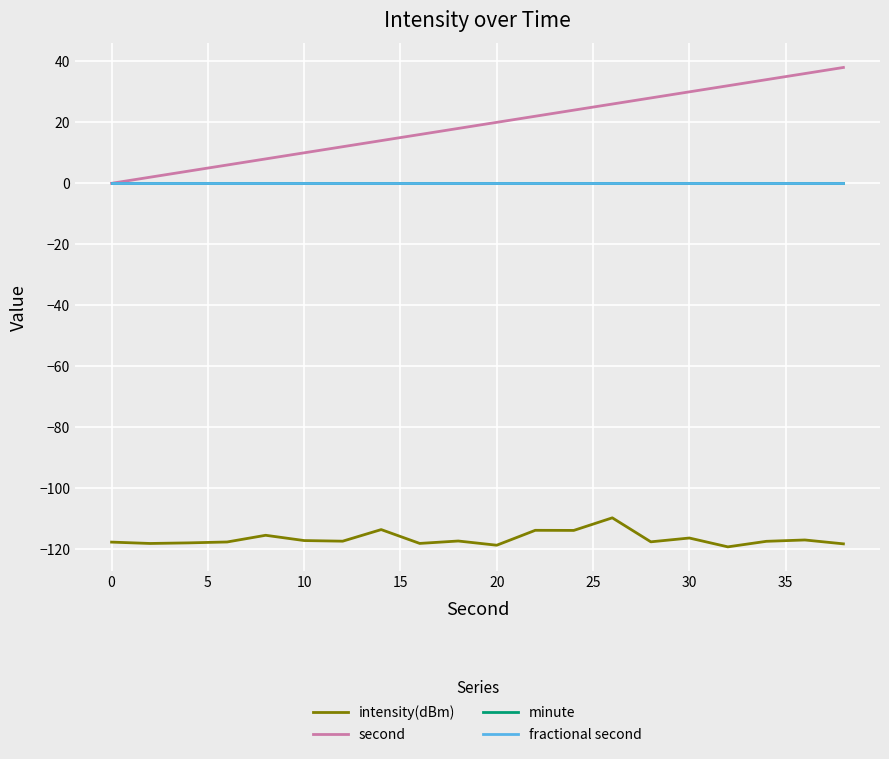

Which series has the widest spread of values?

second